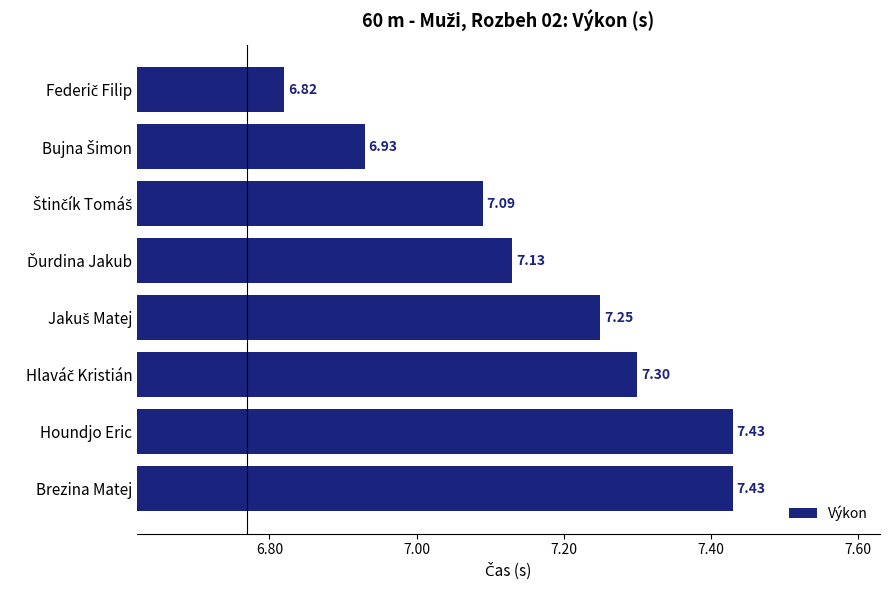

How many bars are there in total?

8